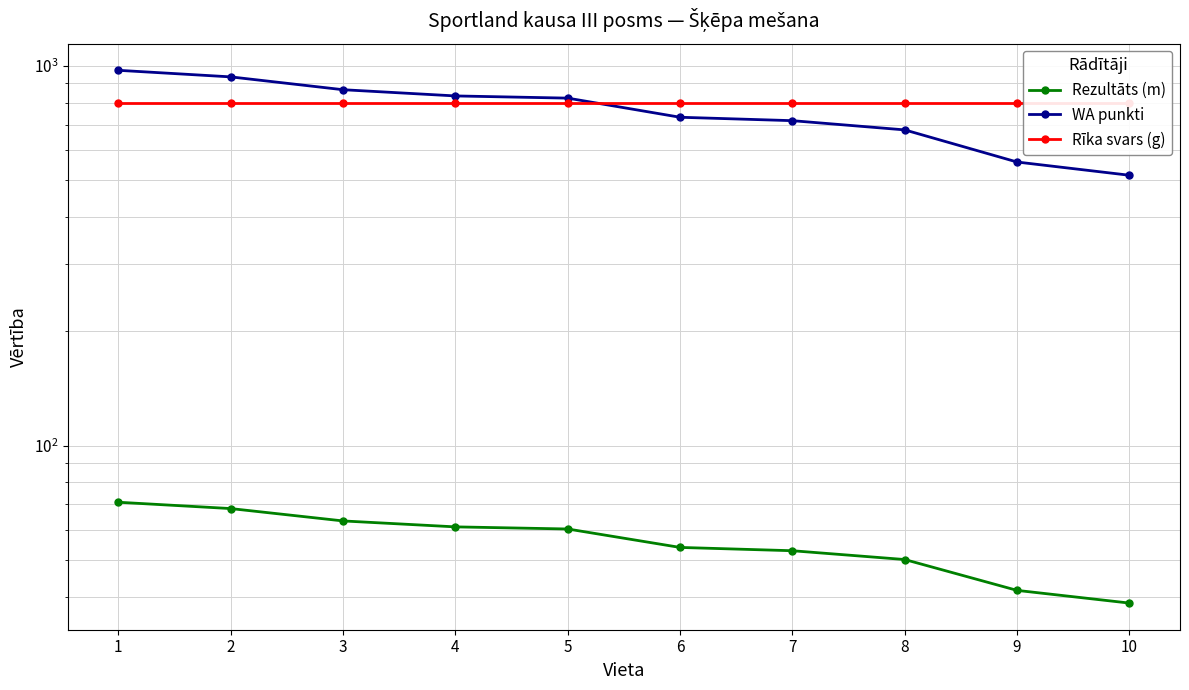

How many intersections are there between Rīka svars (g) and WA punkti?

1